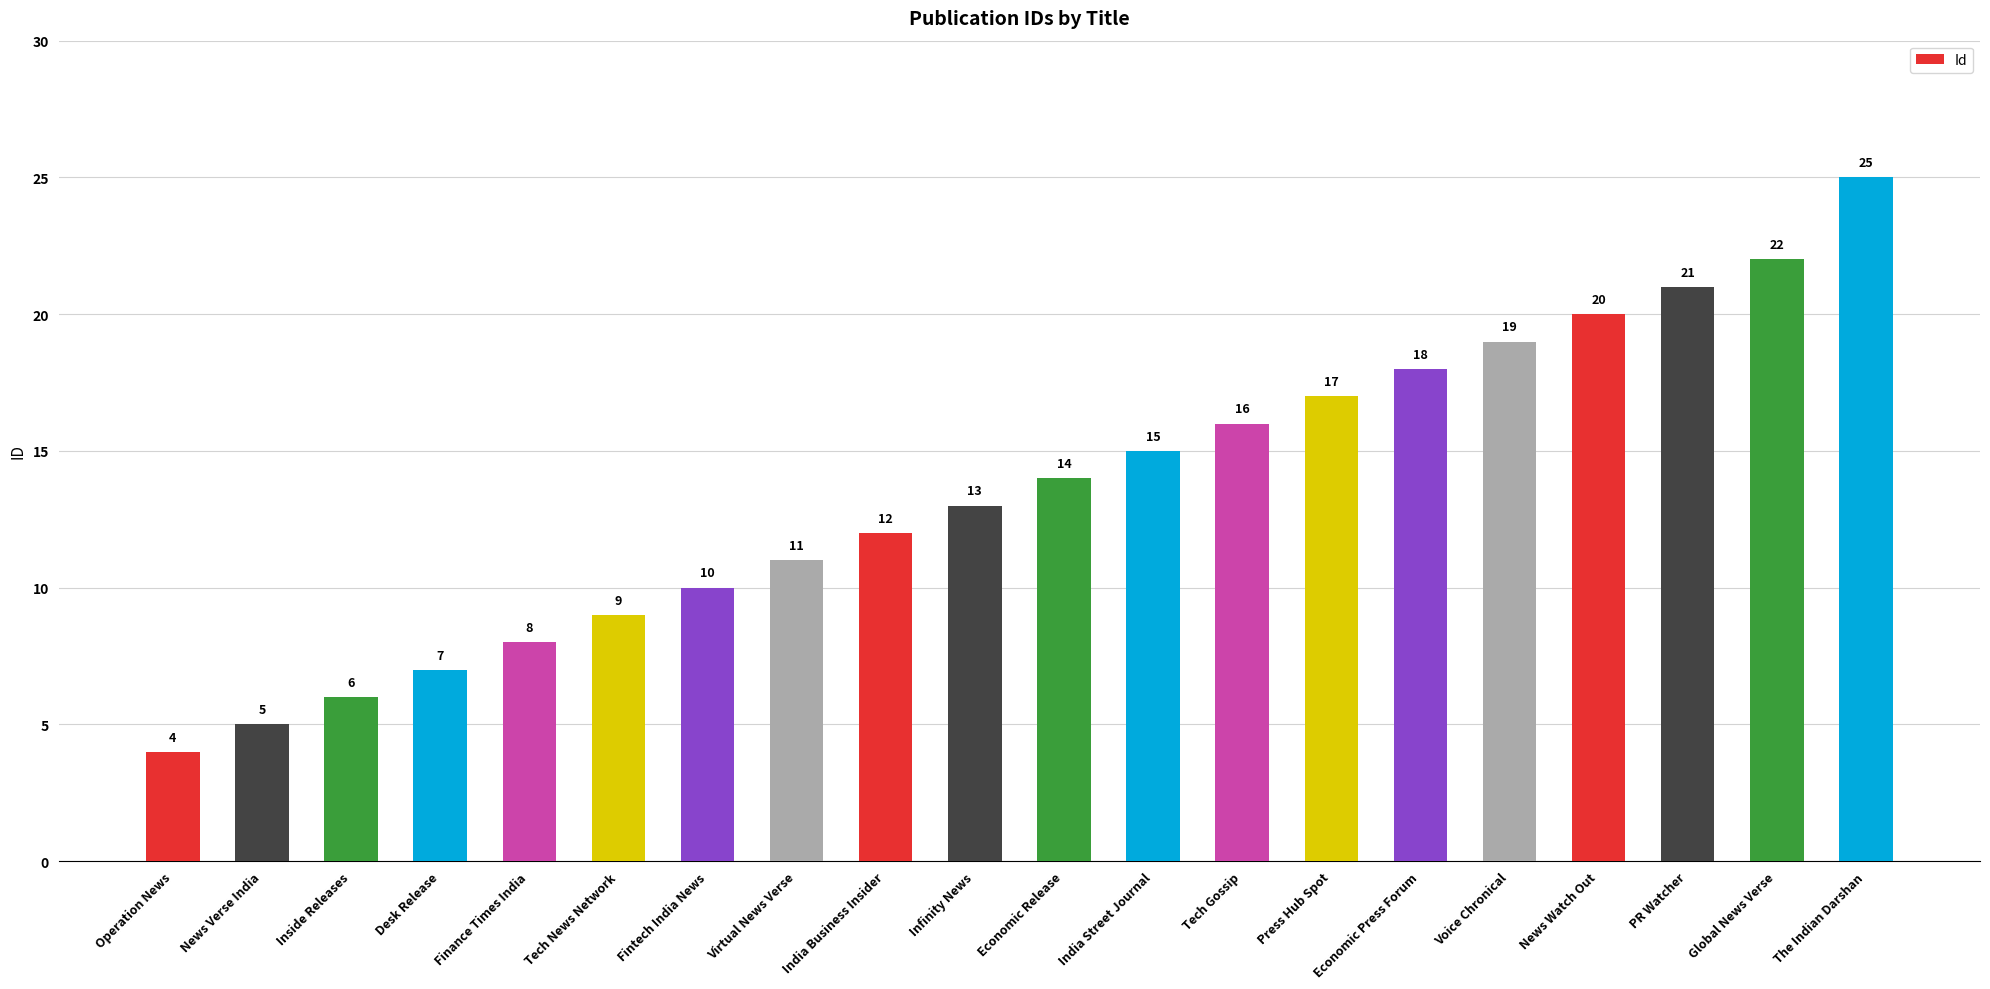

What is the approximate value at Global News Verse, to the nearest 5?

20